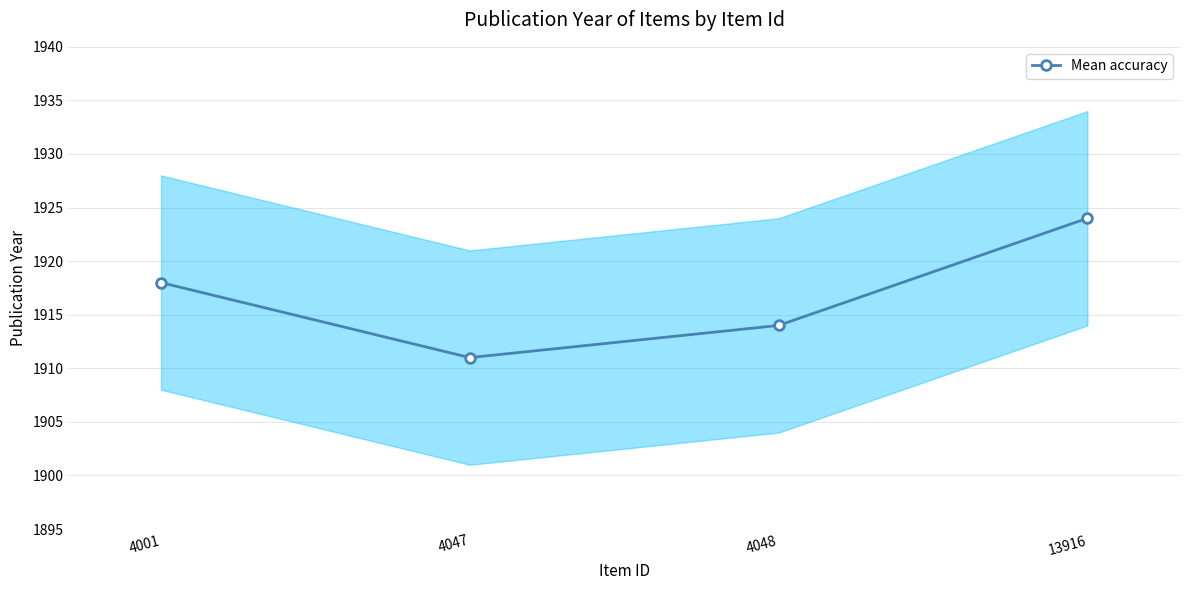

How many points are lower than both their immediate neighbors (excluding endpoints)?

1